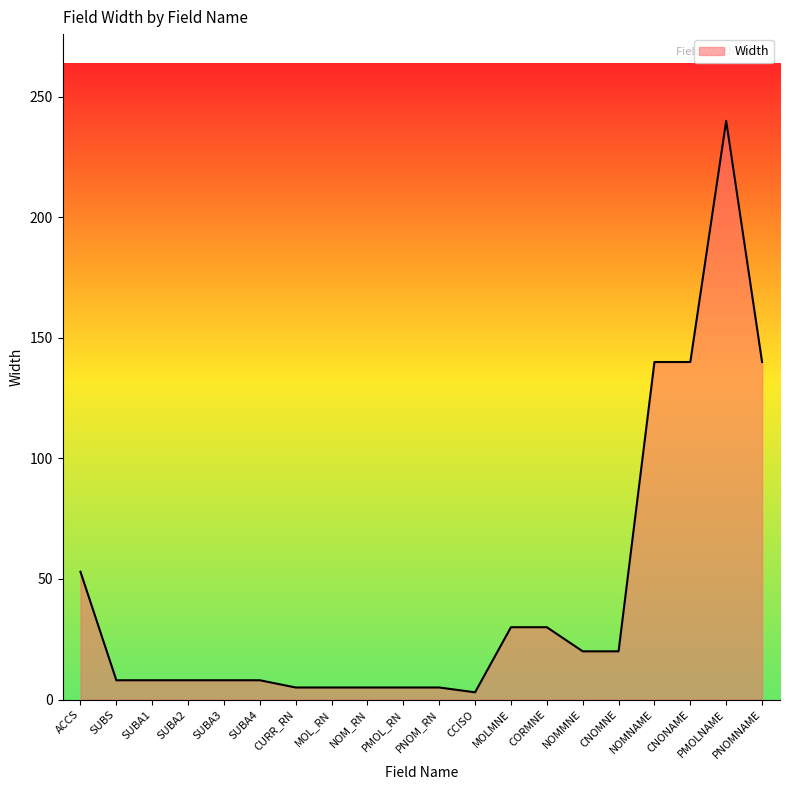

At which category does the chart reach its peak across all series?

PMOLNAME